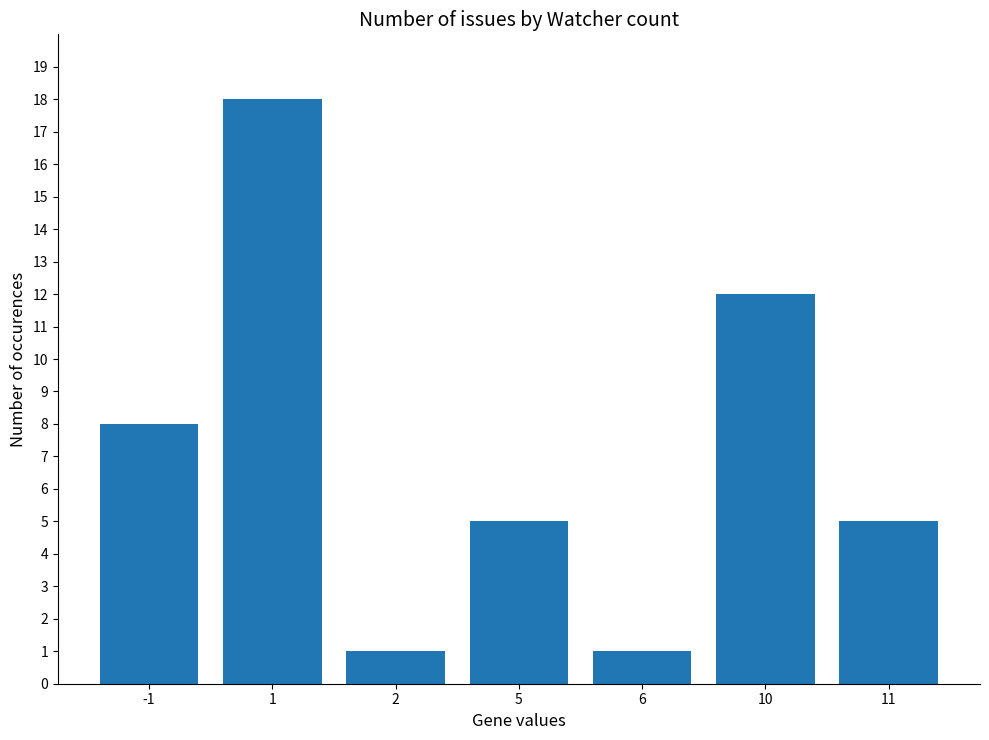

True or false: the data shows 8 at -1.

True